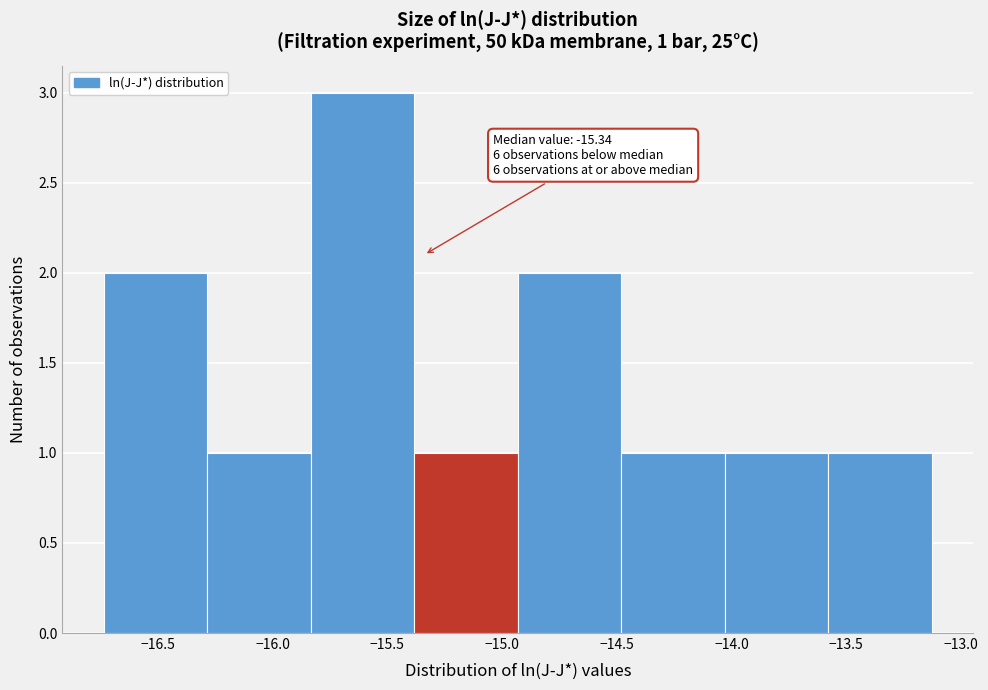

Which range on the x-axis has the tallest bar?

-15.85 to -15.40